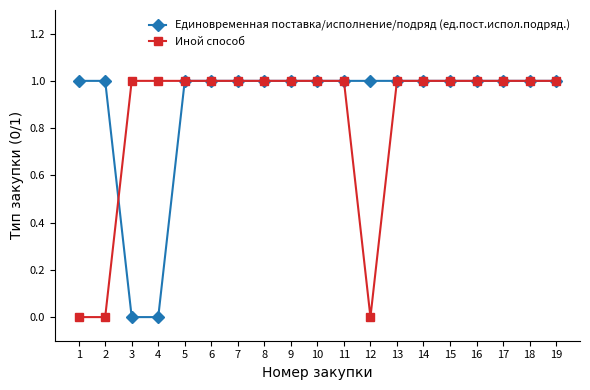

What is the value of the Иной способ point at the 18th from the left?

1